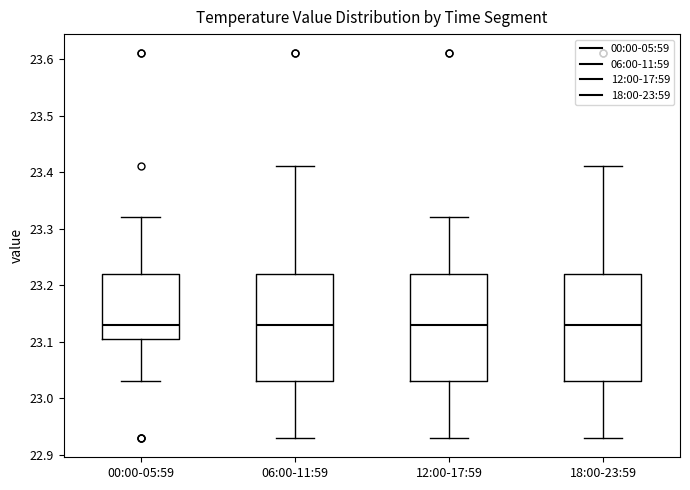

Reading left to right, transcribe this box plot: for each box, give where its median line is, the range the box spans, and where its two whiskers end, as read against the y-axis. The values are not printed on the chart, so give them approximately, as read against the axis.

00:00-05:59: median 23.13, box 23.11 to 23.22, whiskers 23.03 to 23.32
06:00-11:59: median 23.13, box 23.03 to 23.22, whiskers 22.93 to 23.41
12:00-17:59: median 23.13, box 23.03 to 23.22, whiskers 22.93 to 23.32
18:00-23:59: median 23.13, box 23.03 to 23.22, whiskers 22.93 to 23.41